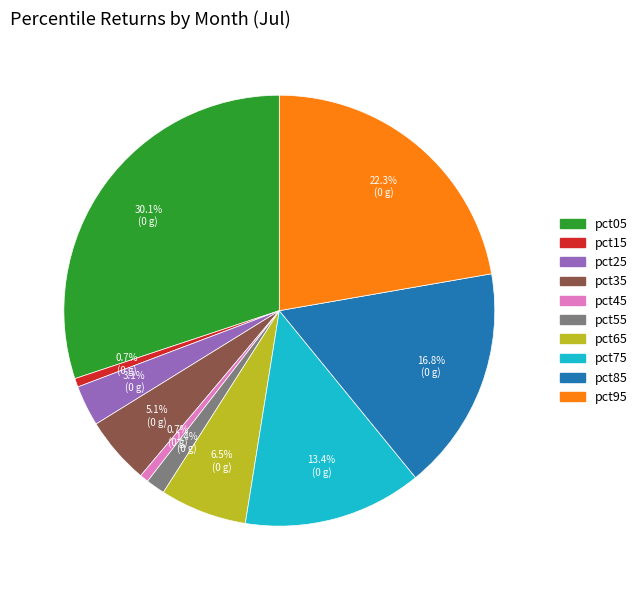

To the nearest percent, what portion does pct05 represent?

30%